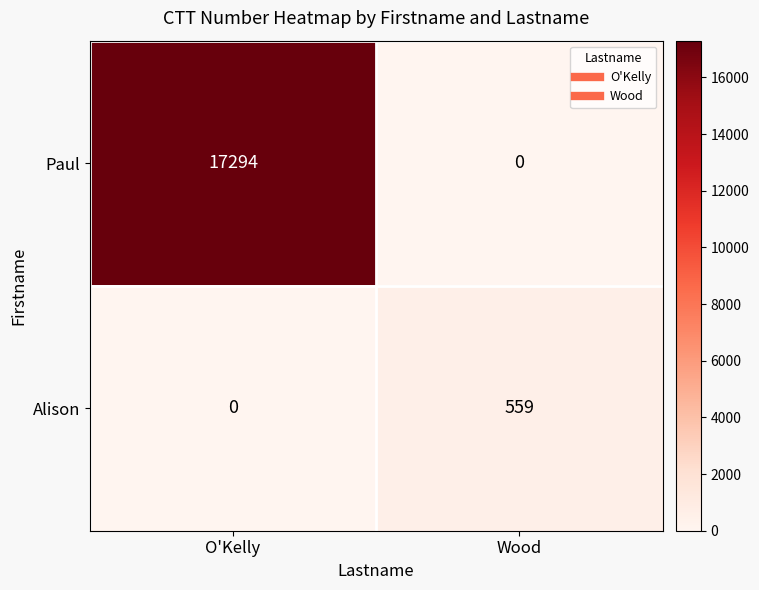

Read the Alison value at Wood, to the nearest 10.

560